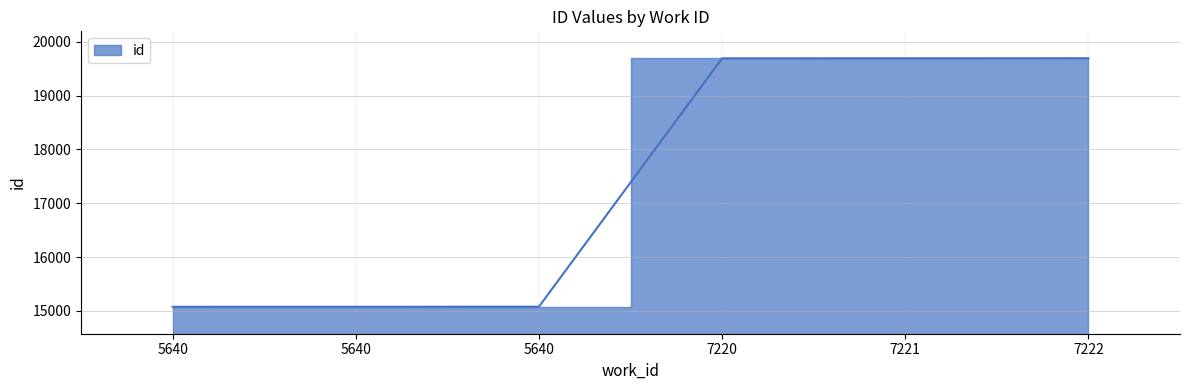

List the labels in order of value, largest first.

7222, 7221, 7220, 5640, 5640, 5640